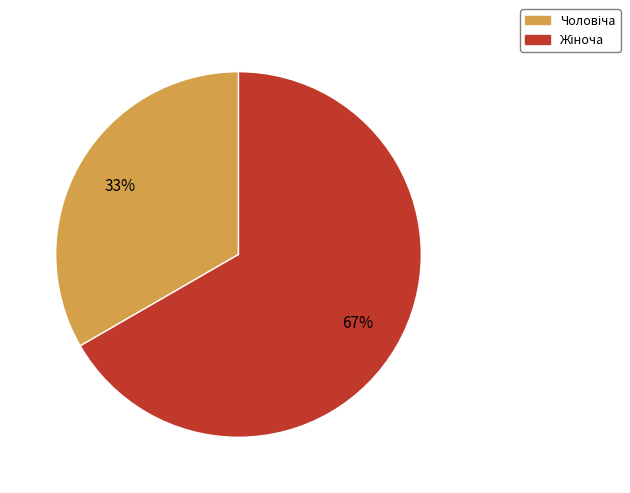

To the nearest percent, what is the average slice percentage?

50%